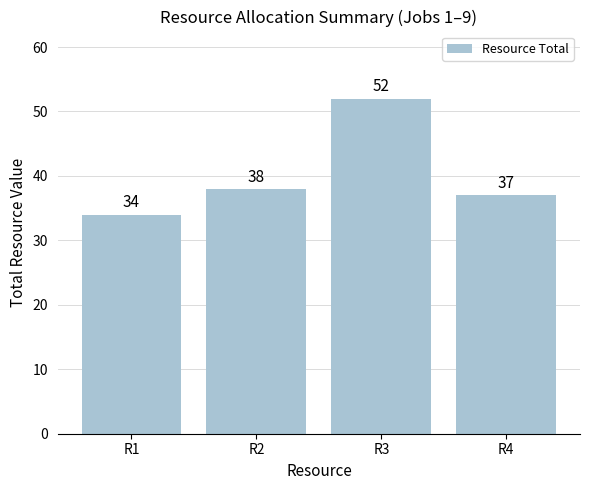

Rank the categories by value from highest to lowest.

R3, R2, R4, R1